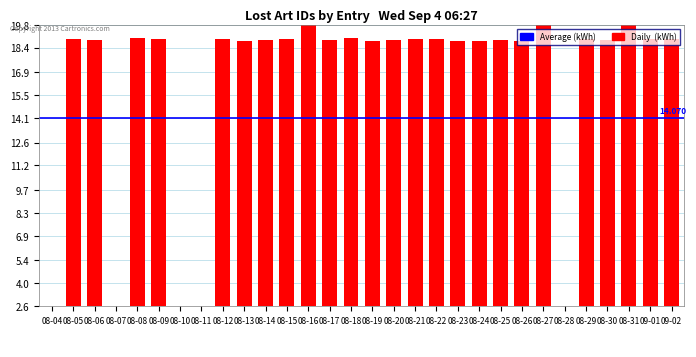

List the labels in order of value, largest first.

08-16, 08-27, 08-31, 08-08, 08-18, 08-12, 08-15, 08-29, 09-02, 08-21, 09-01, 08-05, 08-22, 08-09, 08-20, 08-06, 08-14, 08-30, 08-25, 08-17, 08-24, 08-19, 08-23, 08-13, 08-26, 08-10, 08-04, 08-11, 08-28, 08-07